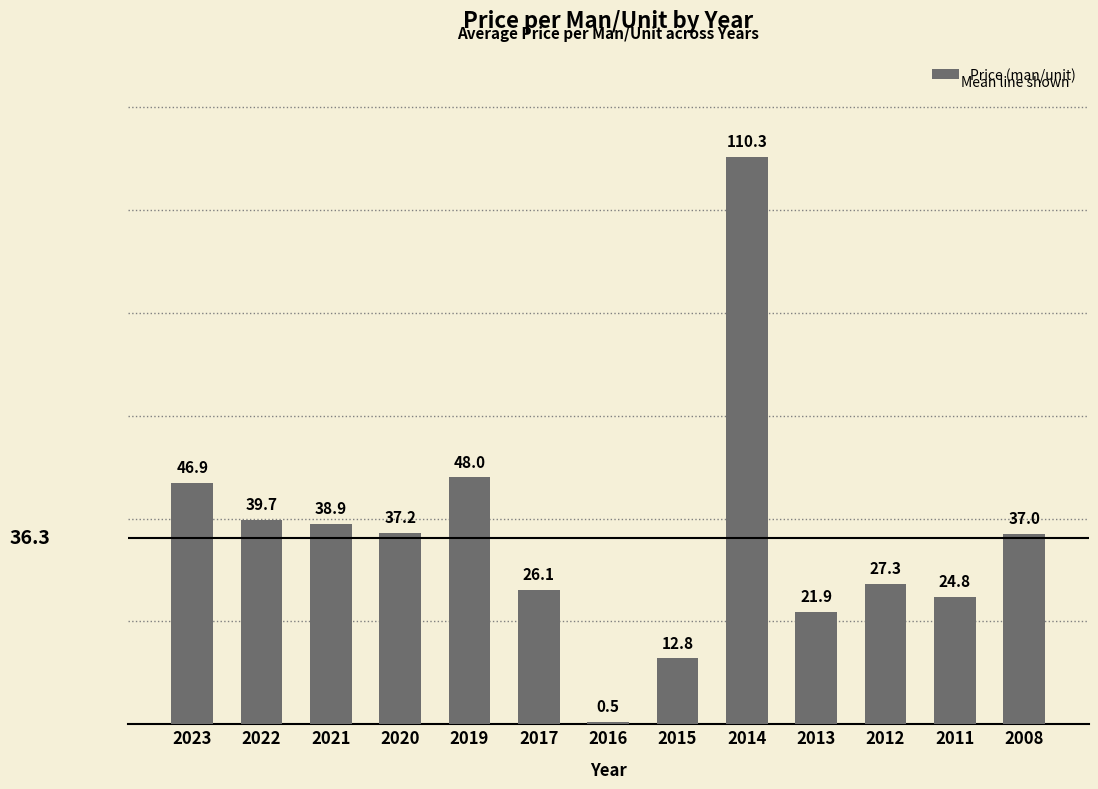

What is the change in value from 2017 to 2016?

-25.6